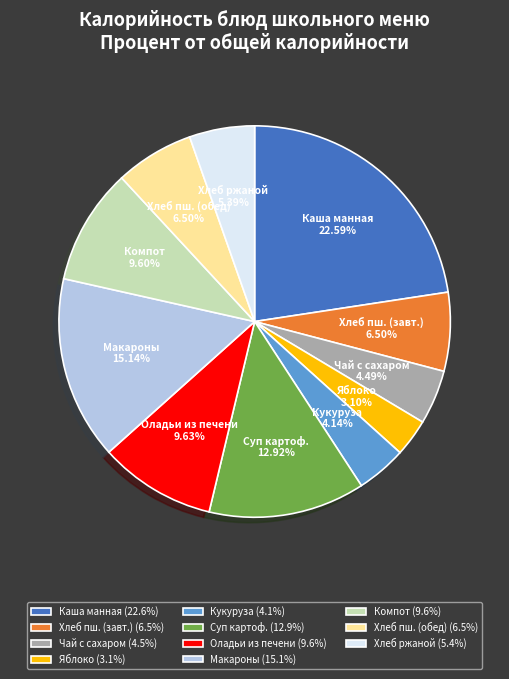

How many segments does this pie chart have?

11